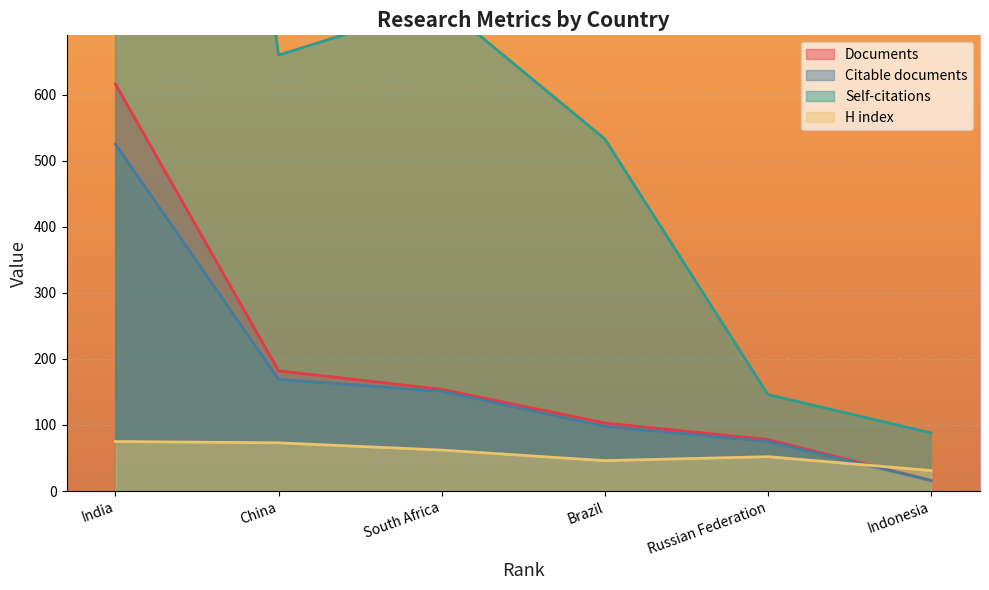

Is the value of Citable documents at China greater than the value of Self-citations at Indonesia?

Yes